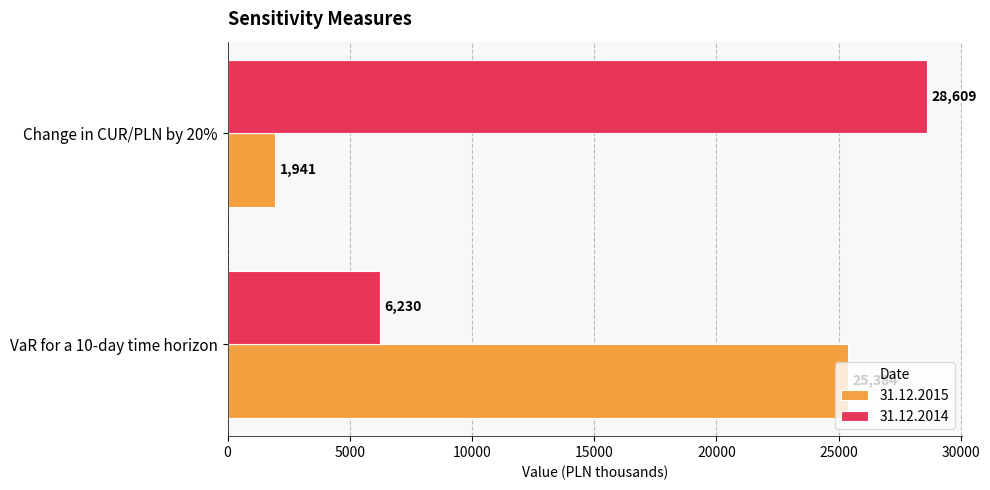

List the series in order of their peak value, lowest first.

31.12.2015, 31.12.2014